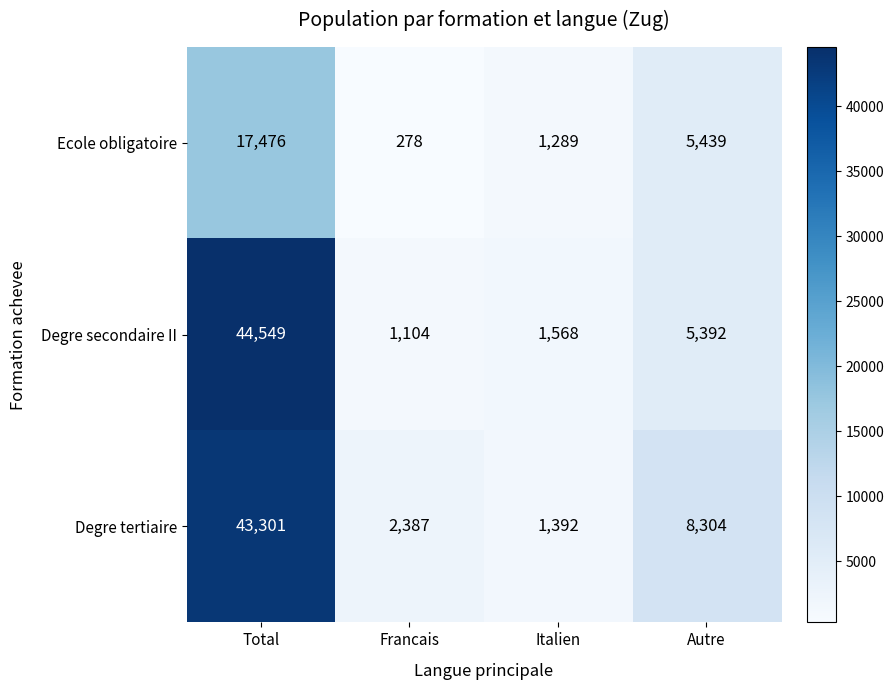

At which label does Degre tertiaire first exceed 8304?

Total